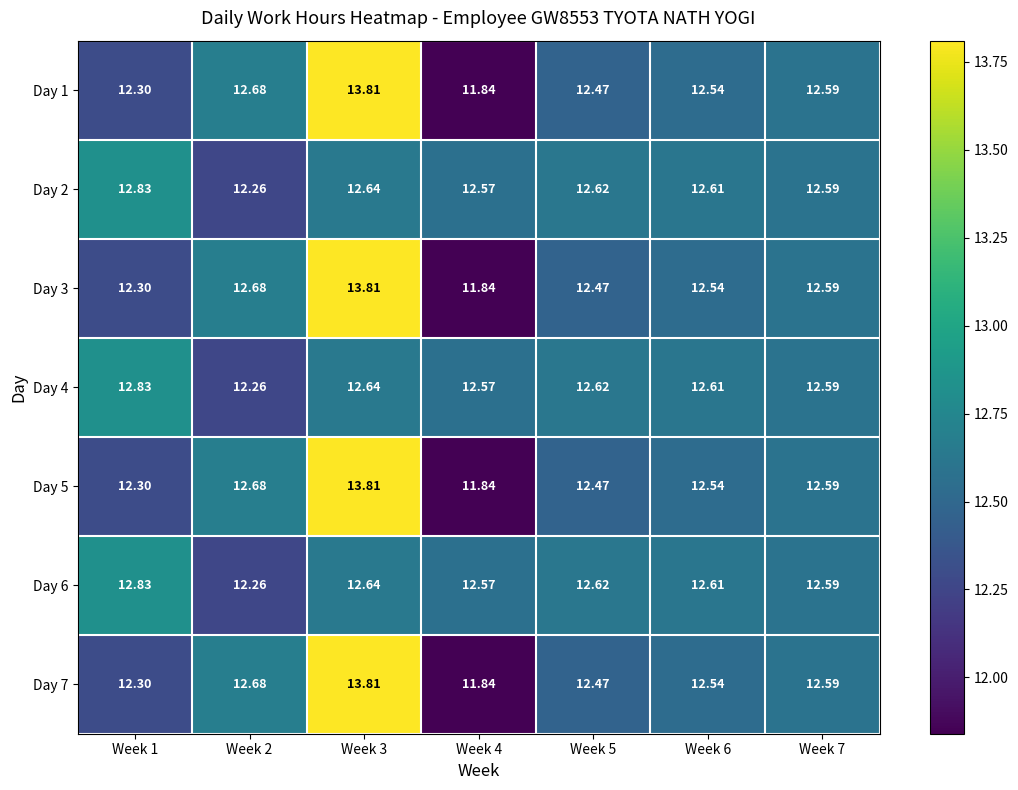

Is the value of Day 4 at Week 2 greater than the value of Day 5 at Week 7?

No